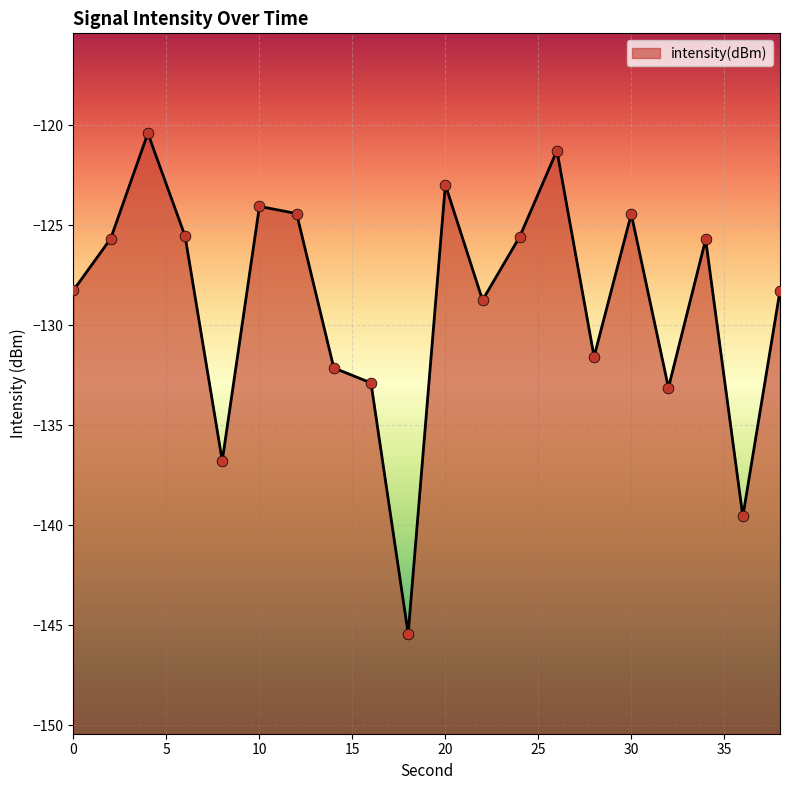

What is the change in value from 4 to 18?

-25.0